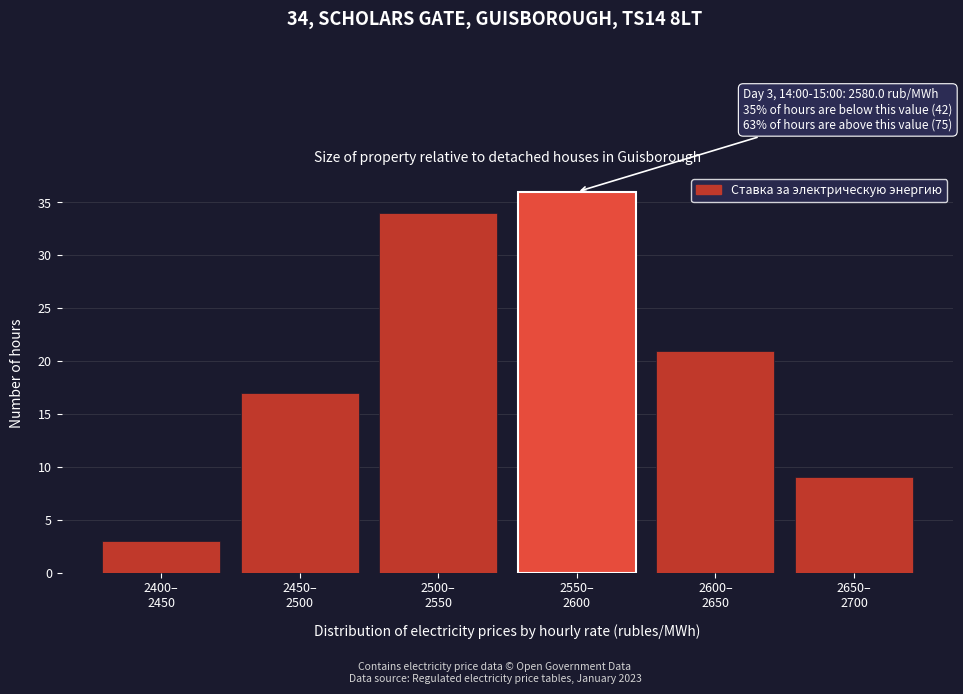

Reading left to right, extract all data points from this chart.

3	17	34	36	21	9